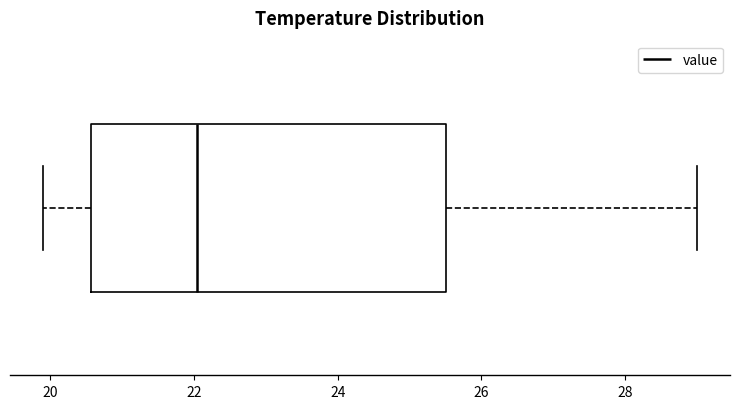

Where does the right whisker of the box end on the x-axis? The values are not printed on the chart, so give them approximately, as read against the axis.

29.0